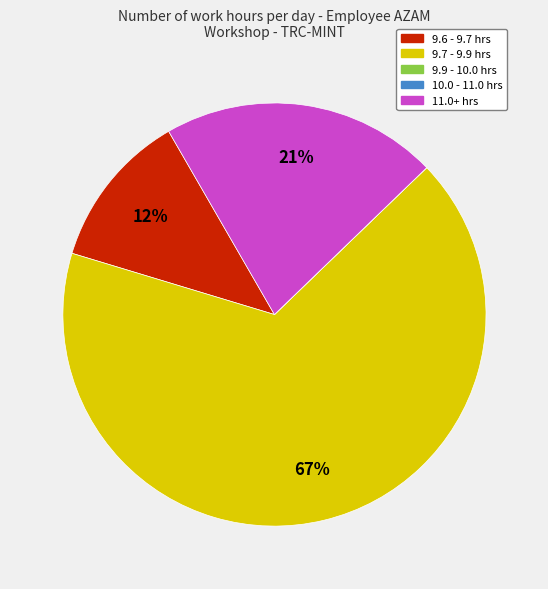

To the nearest percent, what is the average slice percentage?

20%